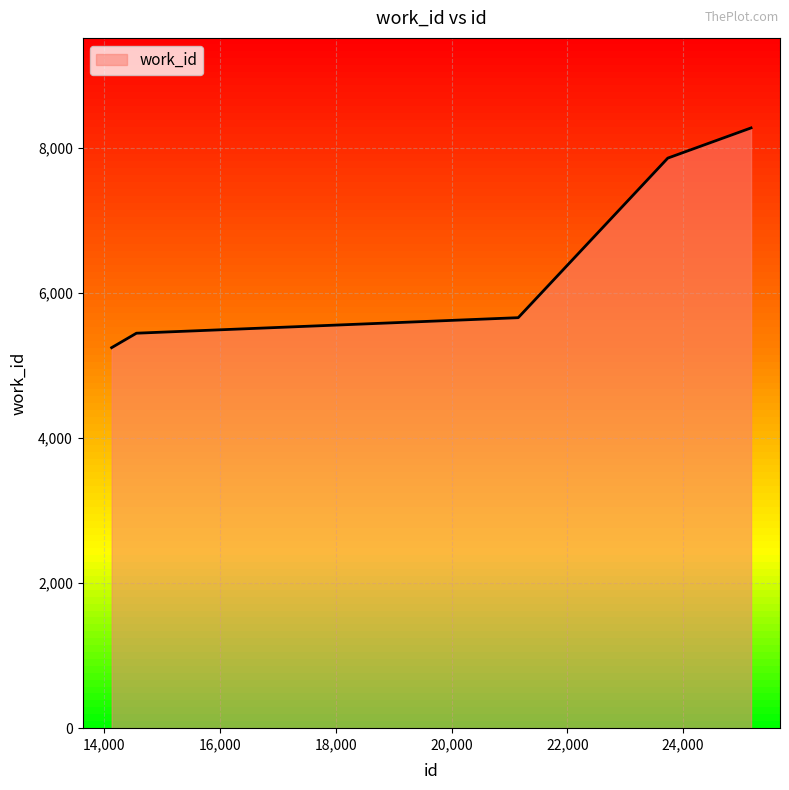

How many lines are shown in the chart?

1